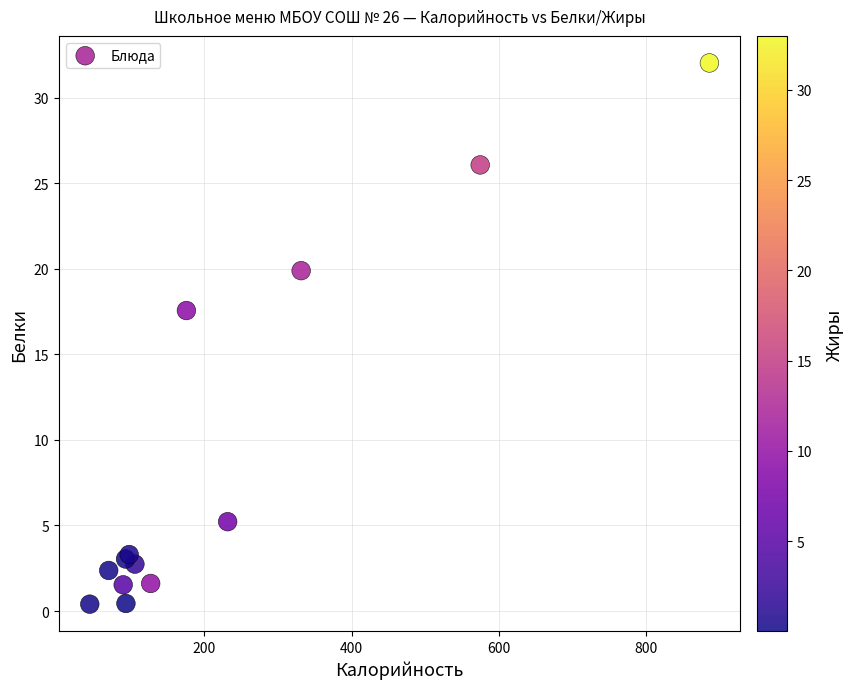

What Y value in the scatter plot is closest to 16?

17.6